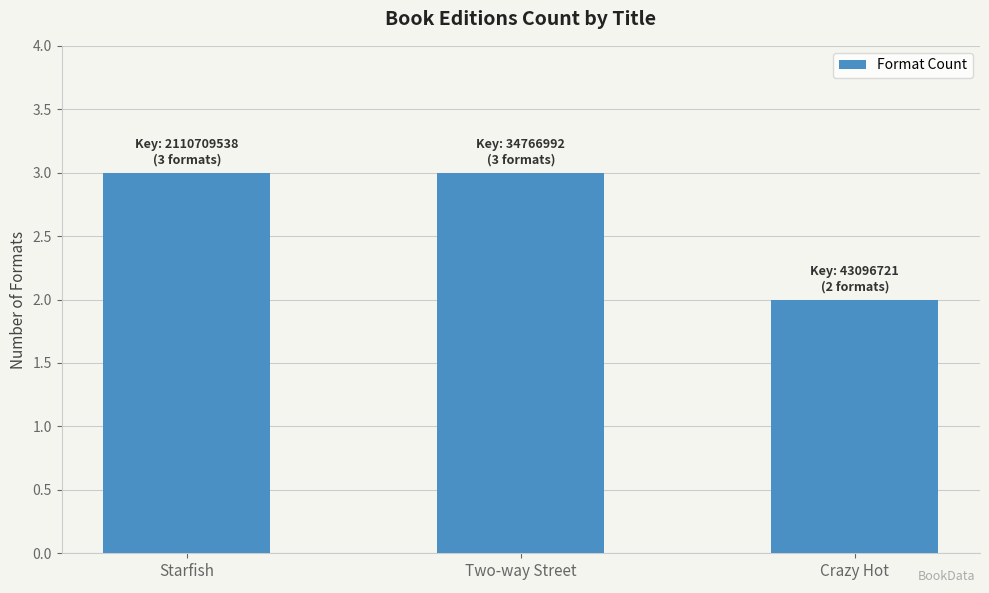

What is the sum of all values?

8